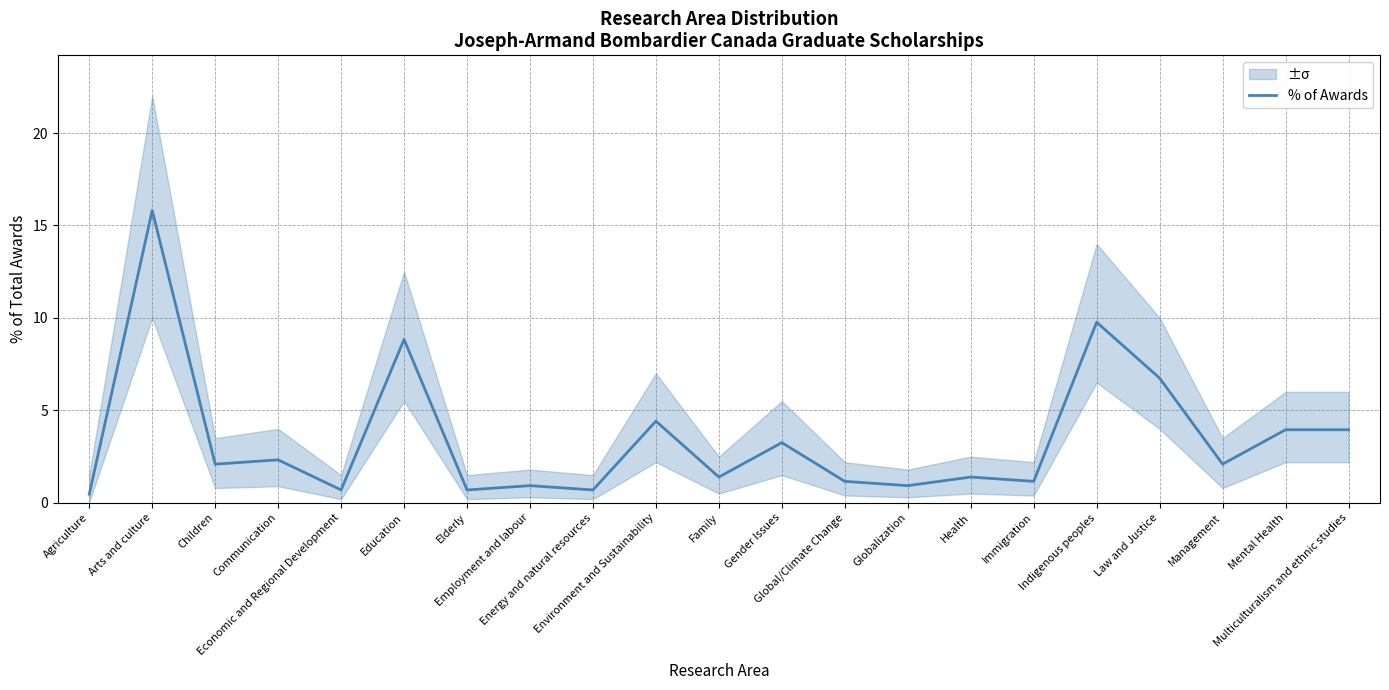

The value at Arts and culture is 15.8. True or false?

True